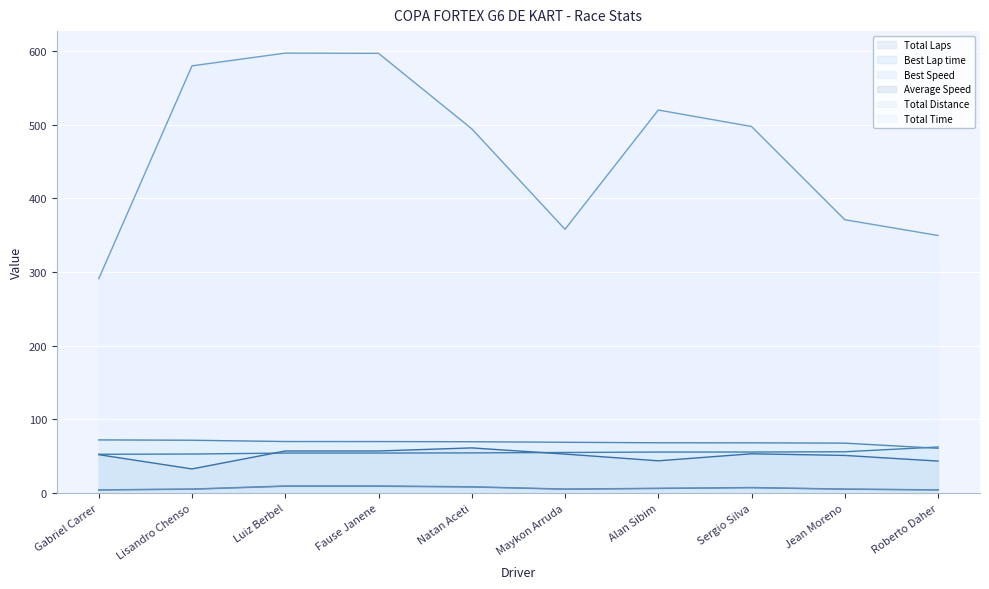

How many lines are shown in the chart?

6